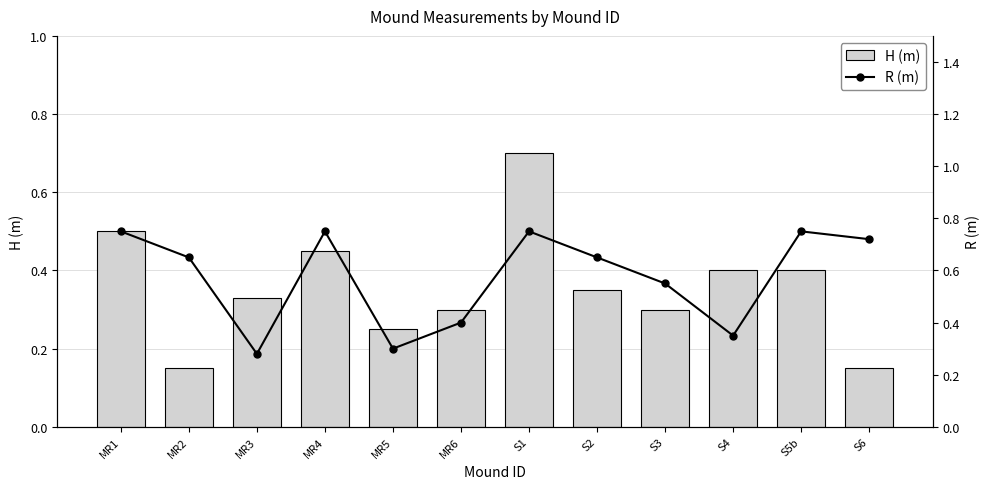

Count the number of categories in the chart.

12